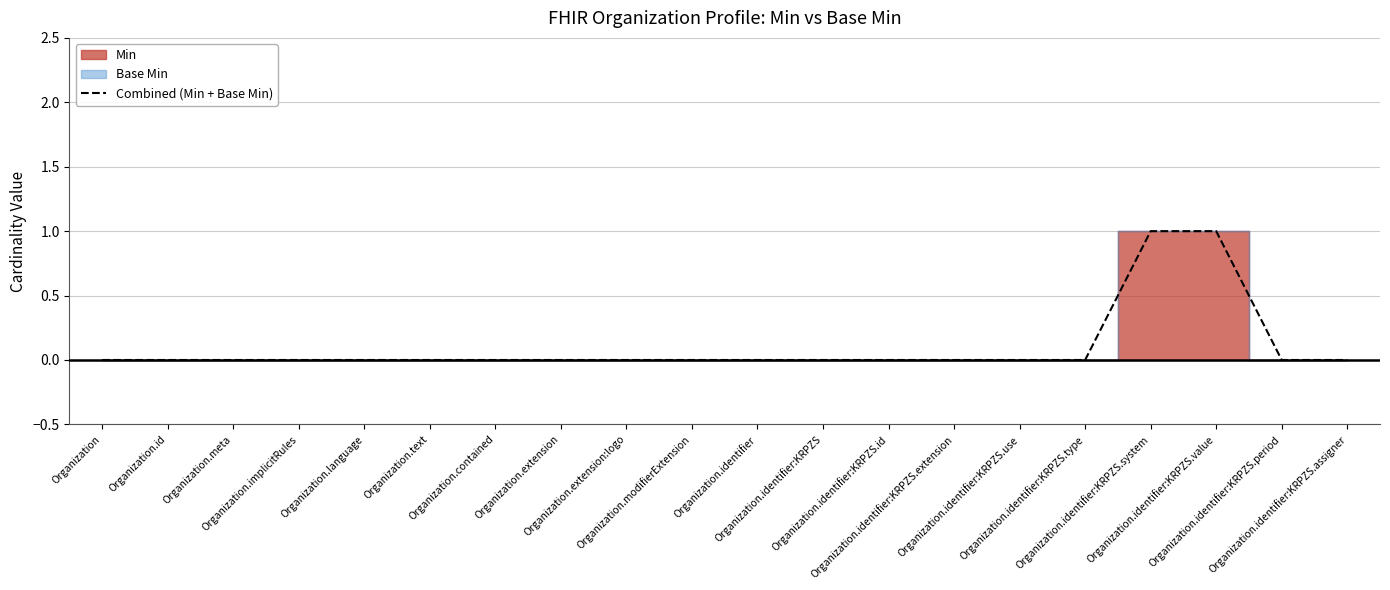

Reading left to right, transcribe all the data shown in this chart.

0	0	0	0	0	0	0	0	0	0	0	0	0	0	0	0	1	1	0	0